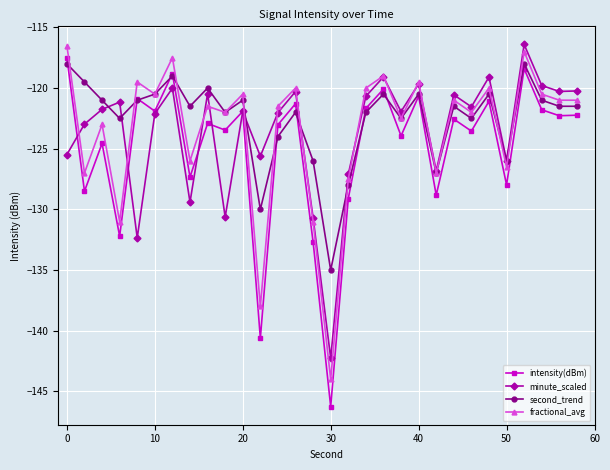

What is the greatest value displayed?

-116.4